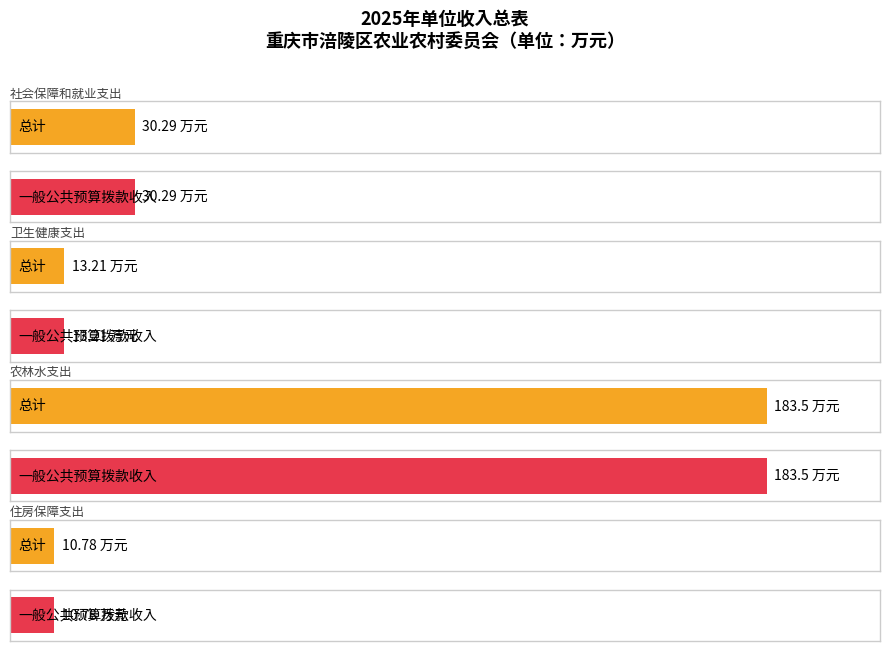

At how many categories does at least one series exceed 124?

1